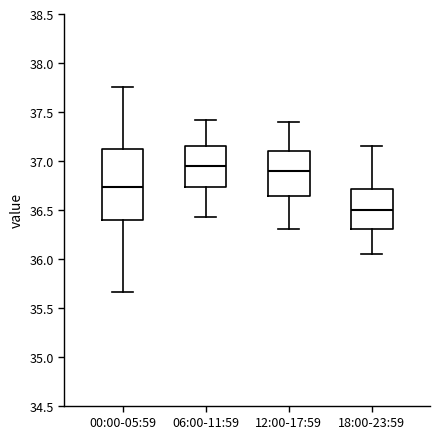

Reading left to right, read every box against the y-axis: the position of its median line, the range the box covers, and the ends of its whiskers. The values are not printed on the chart, so give them approximately, as read against the axis.

00:00-05:59: median 36.75, box 36.40 to 37.10, whiskers 35.65 to 37.75
06:00-11:59: median 36.95, box 36.75 to 37.15, whiskers 36.45 to 37.40
12:00-17:59: median 36.90, box 36.65 to 37.10, whiskers 36.30 to 37.40
18:00-23:59: median 36.50, box 36.30 to 36.70, whiskers 36.05 to 37.15